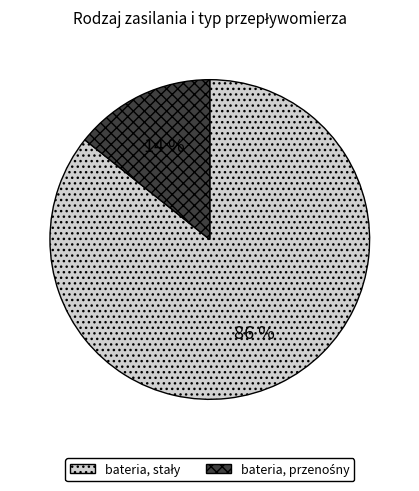

To the nearest percent, what is the average slice percentage?

50%